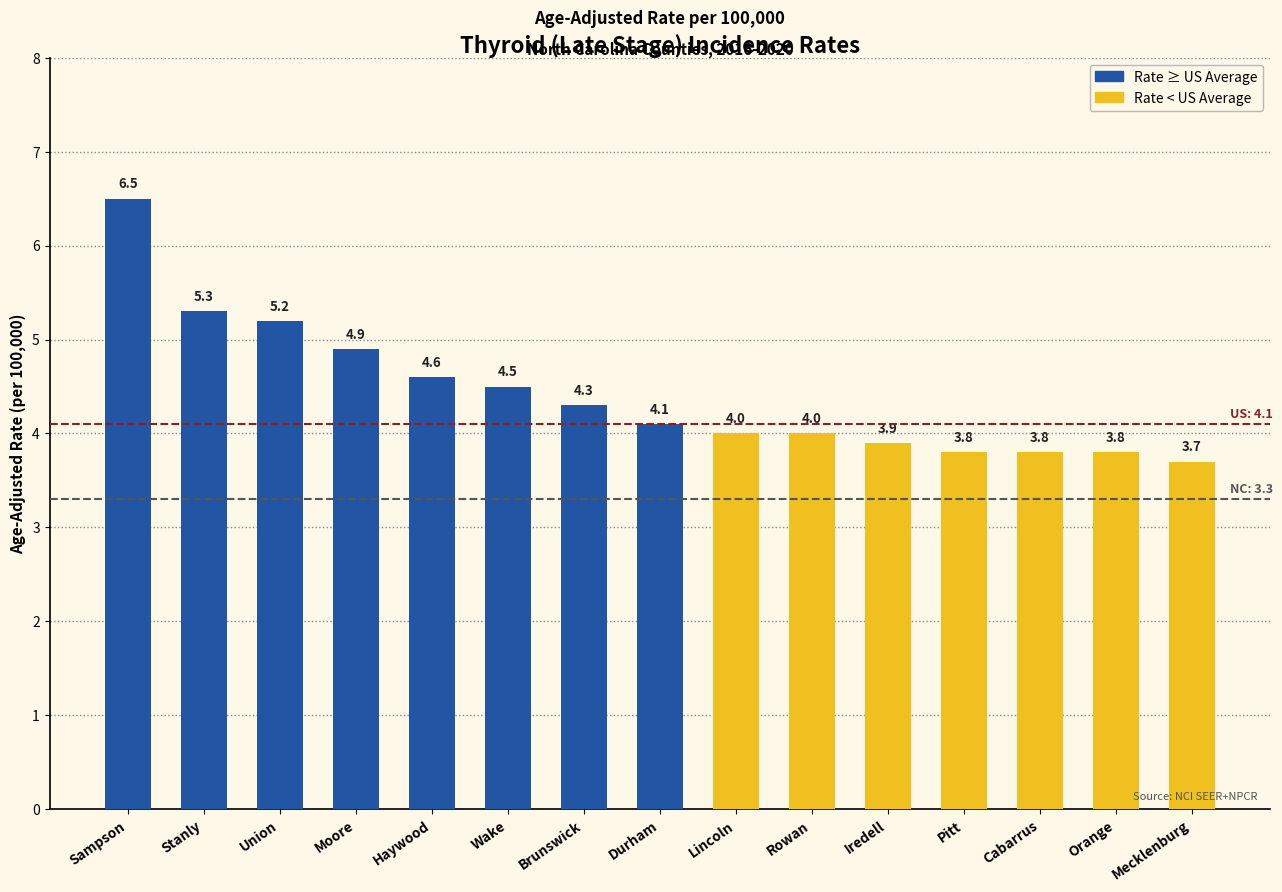

What is the label of the 3rd bar from the left?

Union